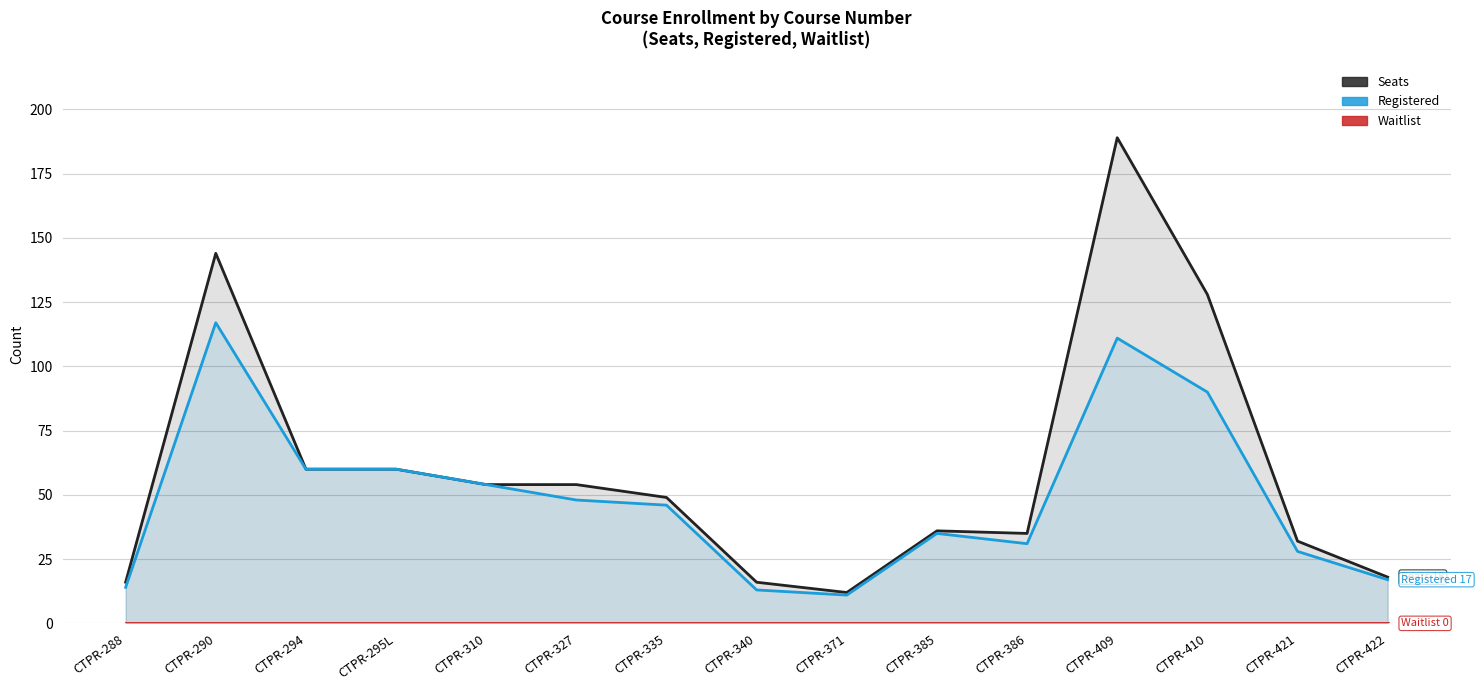

What is the spread (max minus min) of values at CTPR-294?

60